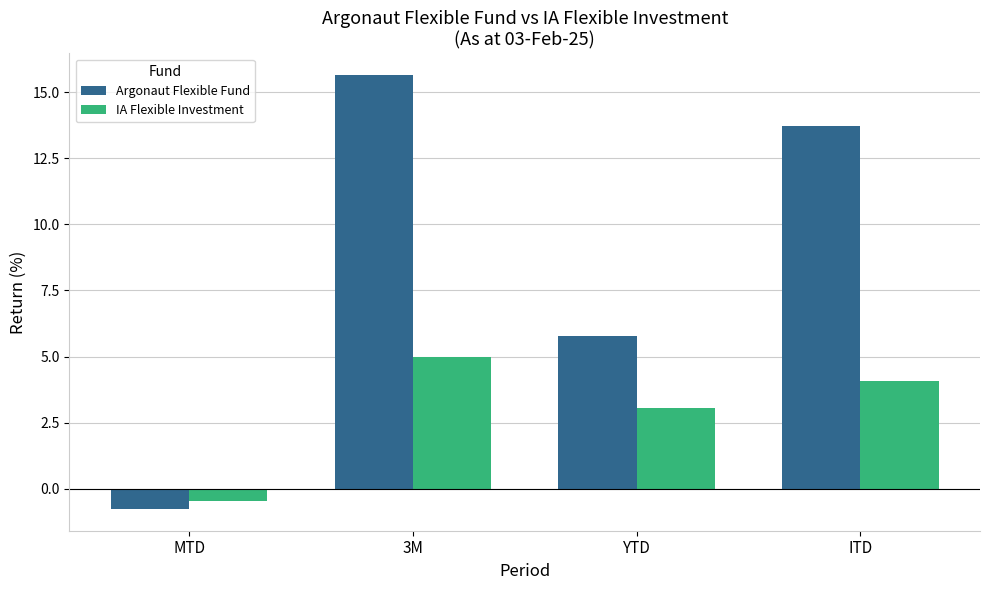

Does the chart contain any negative values?

Yes